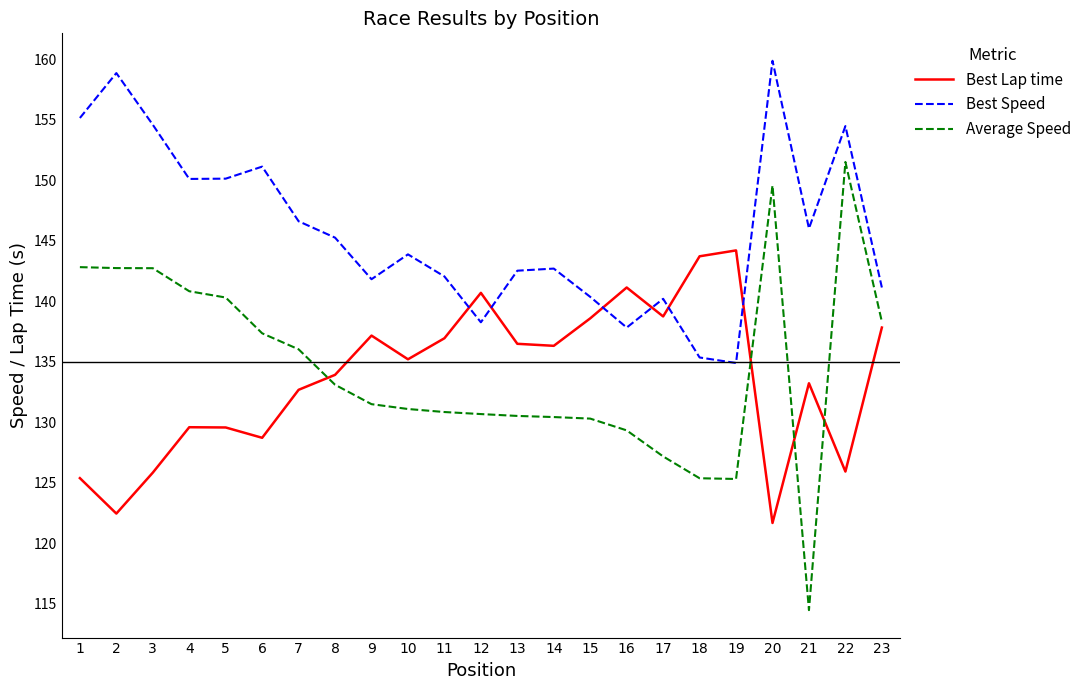

What value does the Best Lap time series have at 4?

129.6